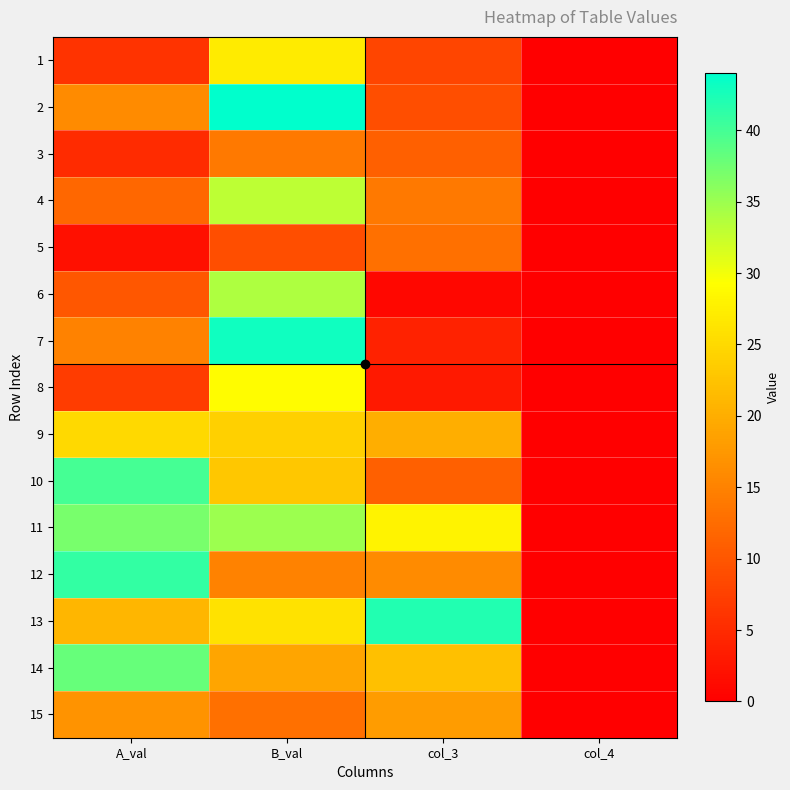

Which category has the lowest value across all series?

col_4